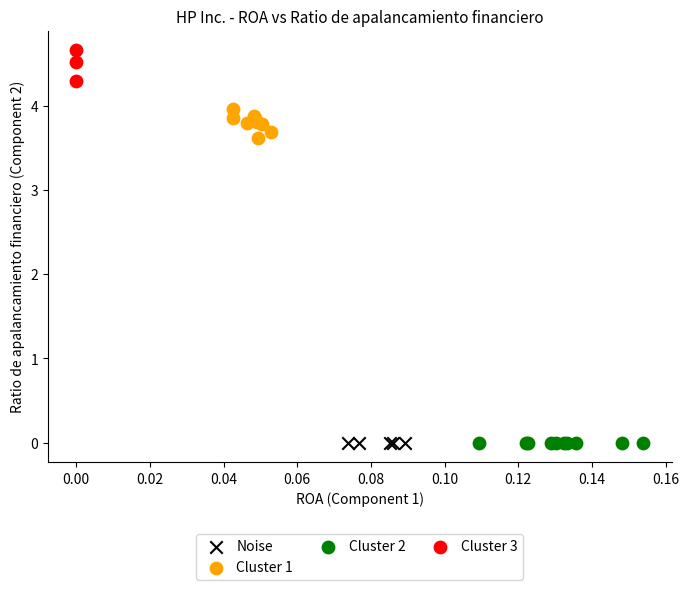

Which series contains the highest Y value?

Cluster 3